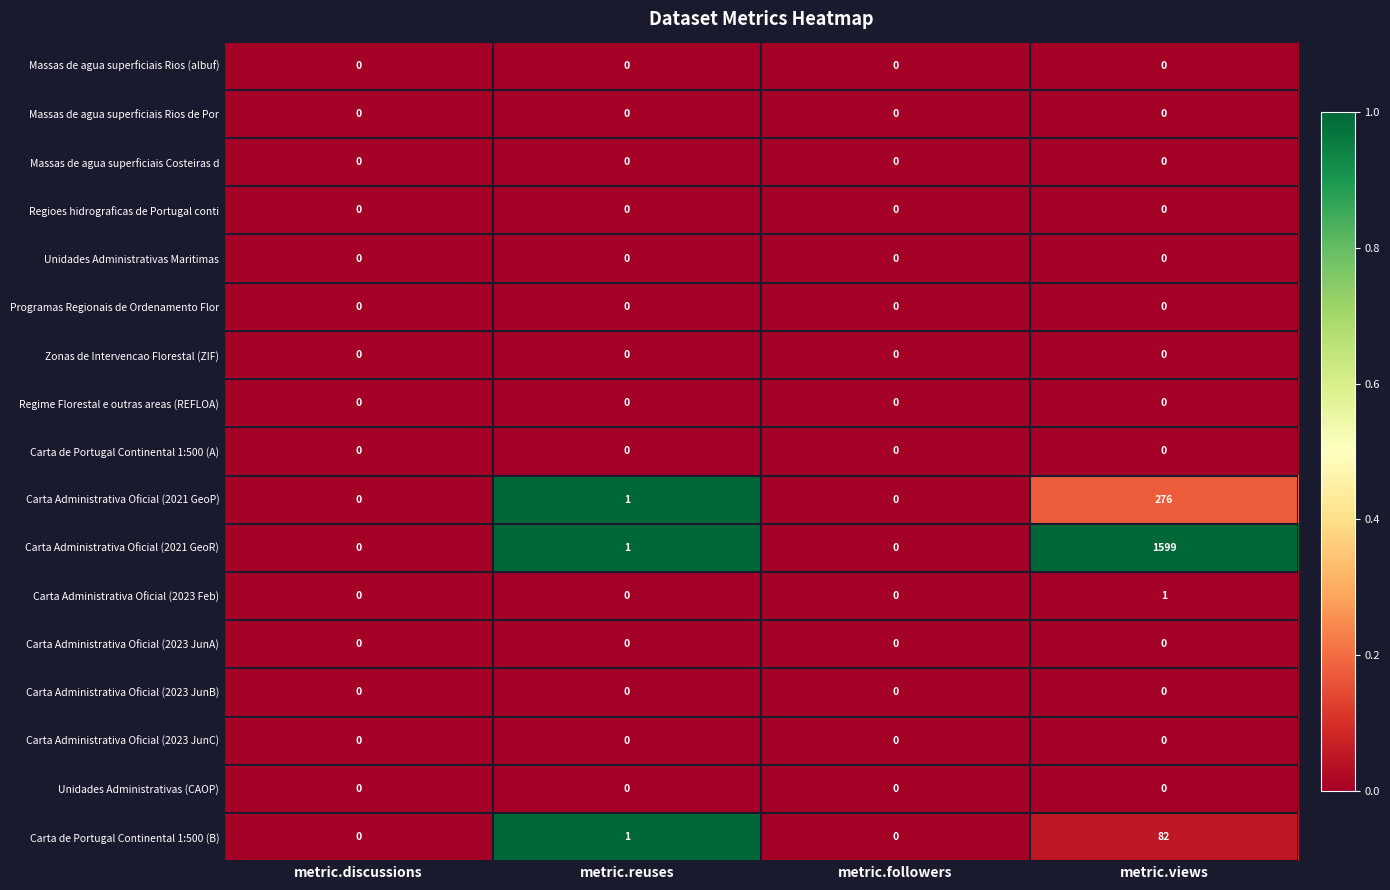

What is the total value across all series at metric.views?

1958